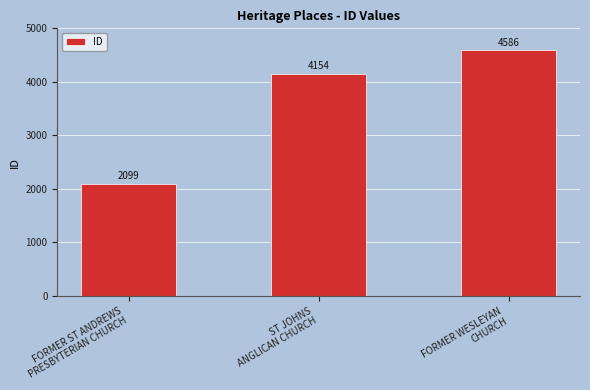

Reading right to left, what are all the values shown in this chart?

FORMER WESLEYAN
CHURCH=4586	ST JOHNS
ANGLICAN CHURCH=4154	FORMER ST ANDREWS
PRESBYTERIAN CHURCH=2099